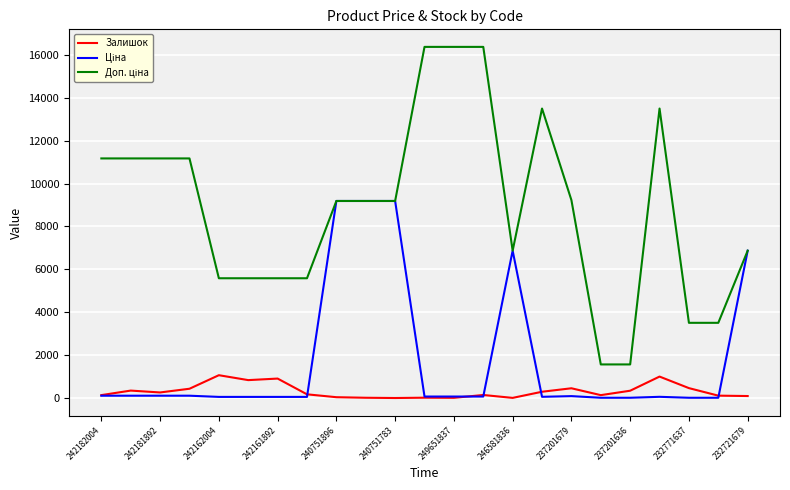

What is the greatest value displayed?

16366.5